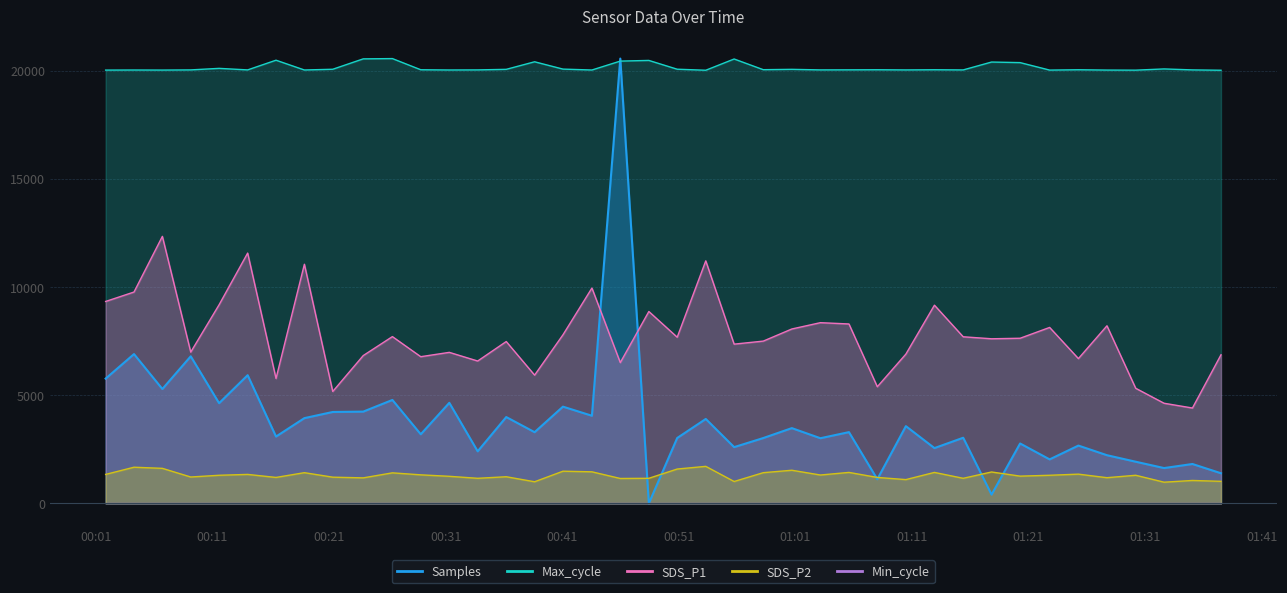

Is it true that SDS_P1 equals 3343.4 at 2022/05/12 00:21:19?

False